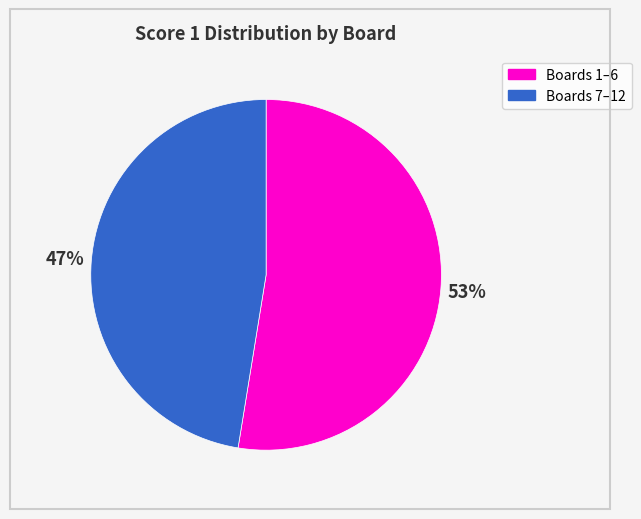

How many segments does this pie chart have?

2